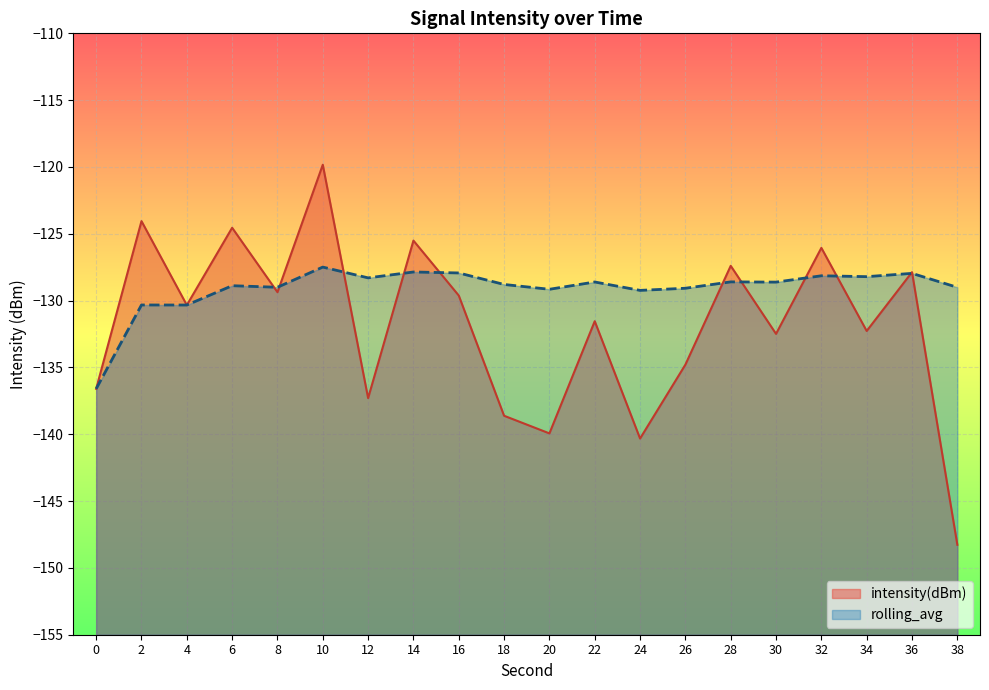

What is the lowest value of the intensity(dBm) series?

-148.3